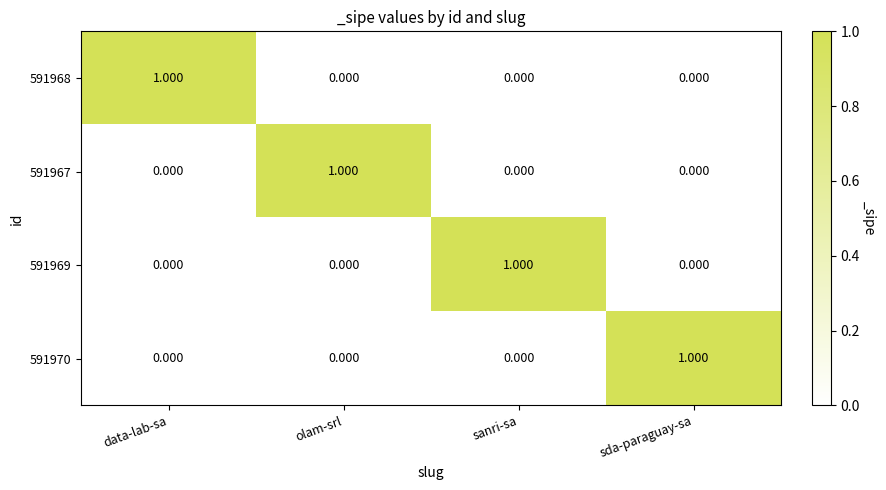

At which label does 591970 reach its peak?

sda-paraguay-sa